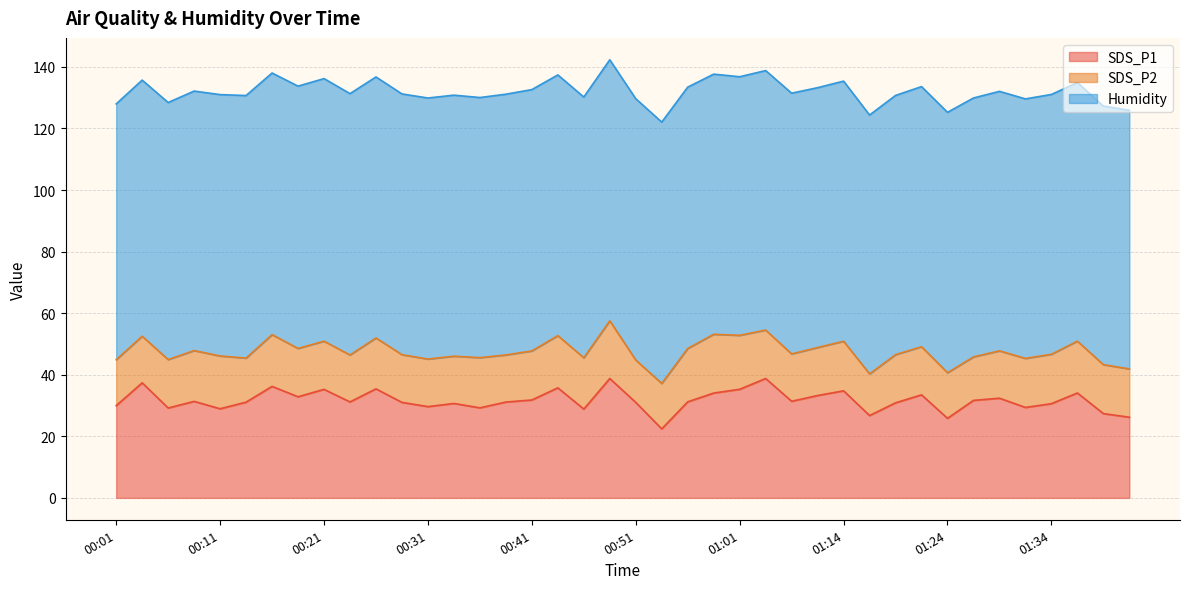

What is the highest value of the SDS_P1 series?

38.8